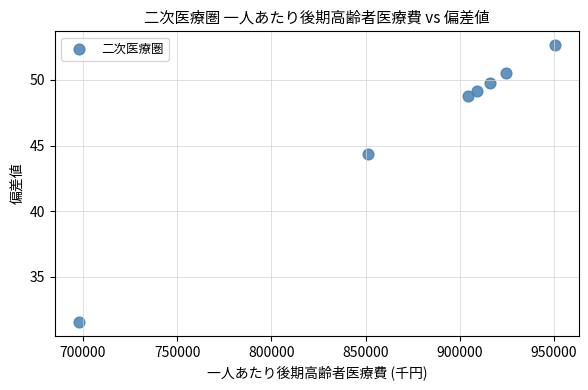

What is the range of X values (max minus min)?

252866.2